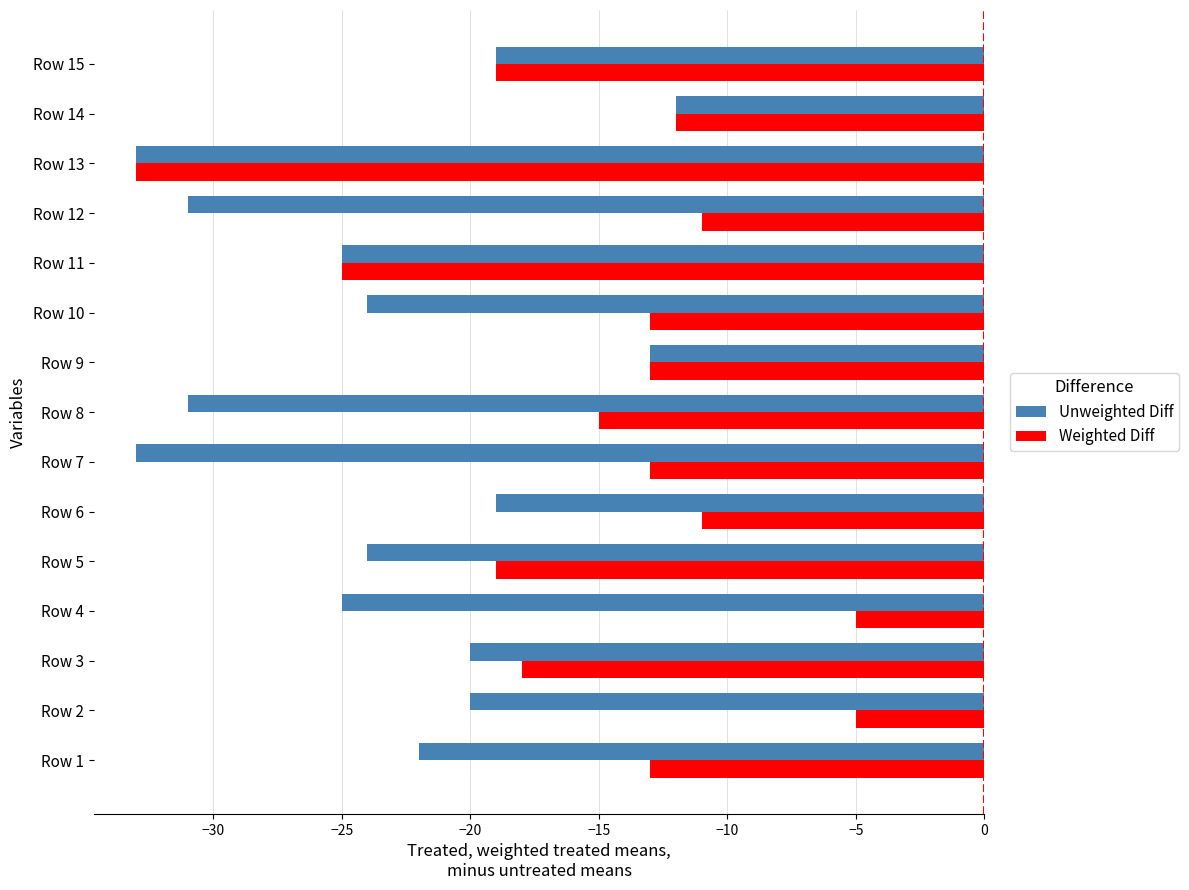

What are all the series names shown in the legend?

Unweighted Diff, Weighted Diff